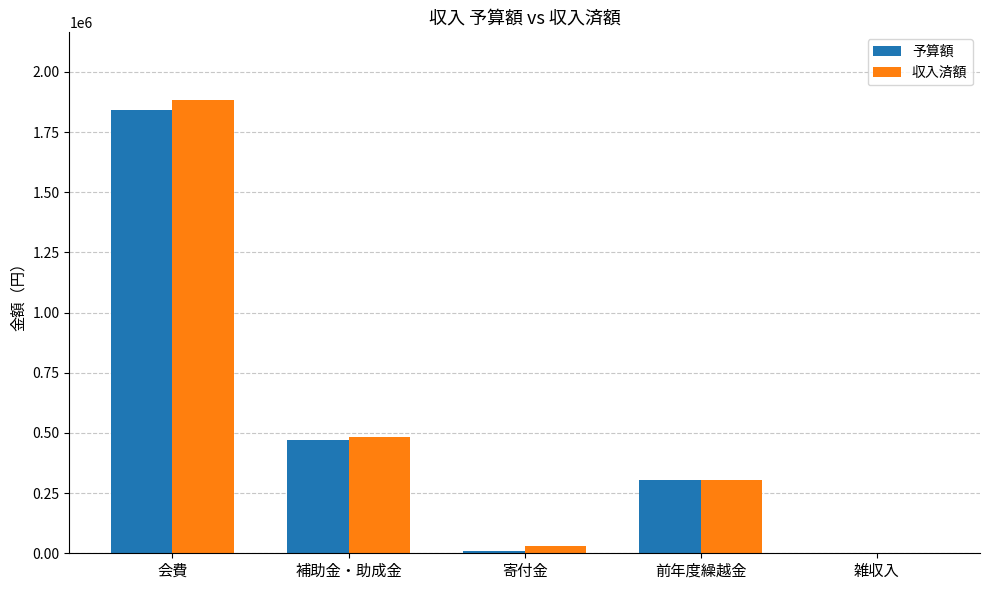

Which series changed the most between 補助金・助成金 and 前年度繰越金?

収入済額